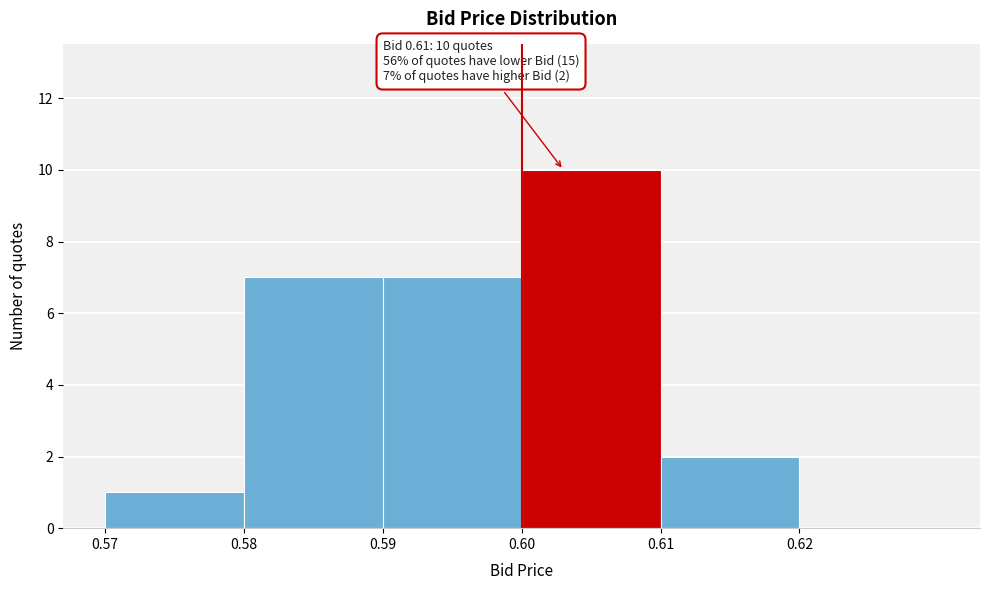

Reading left to right, what are all the values shown in this chart?

0.57=1	0.58=7	0.59=7	0.60=10	0.61=2	0.62=0